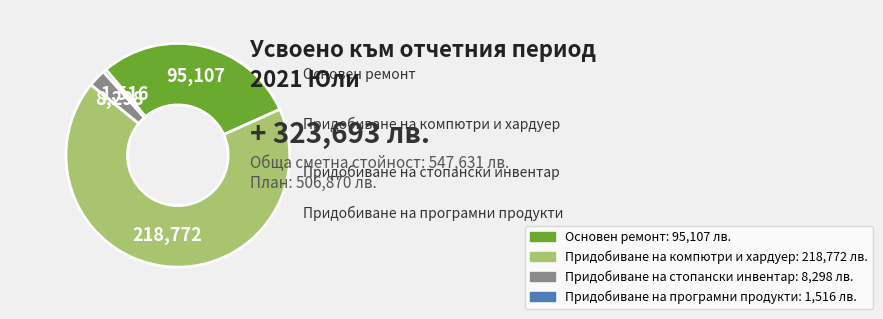

Rank the categories by value from lowest to highest.

Придобиване на програмни продукти, Придобиване на стопански инвентар, Основен ремонт, Придобиване на компютри и хардуер